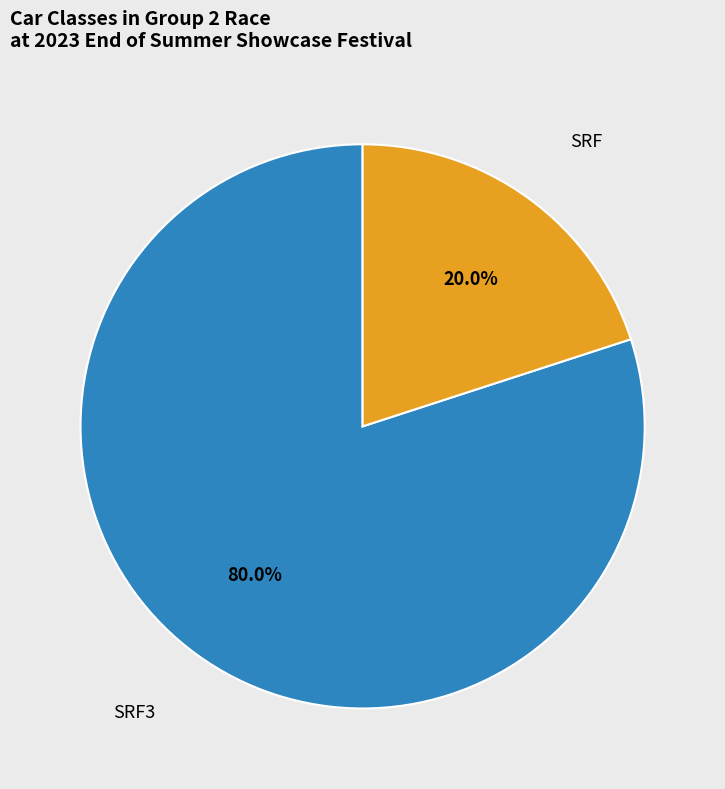

How much of the chart is everything except SRF3?

20.0%